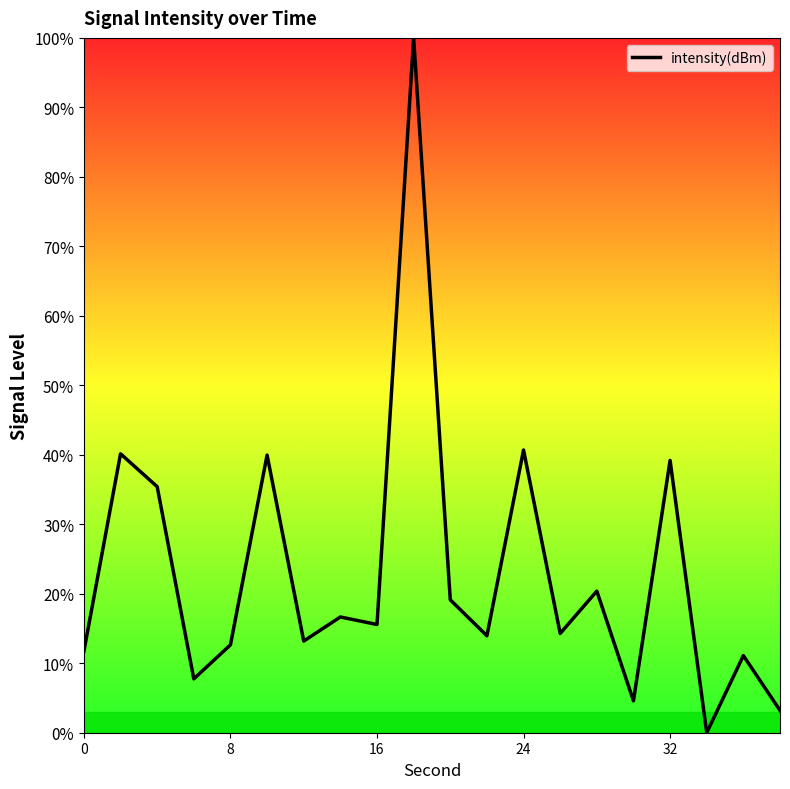

What is the greatest value displayed?

100.0